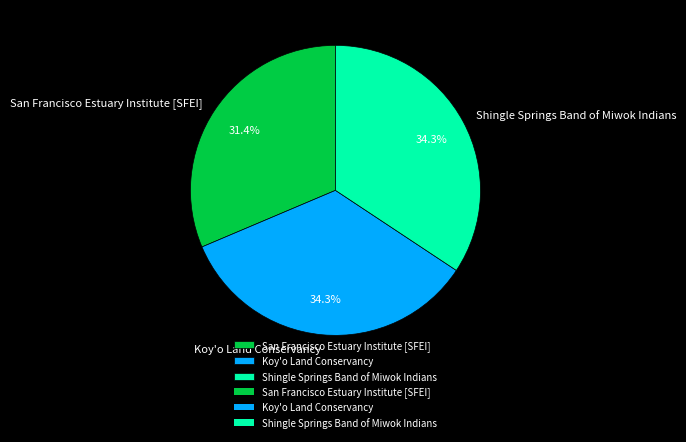

Which category has the smallest portion of the pie?

San Francisco Estuary Institute [SFEI]